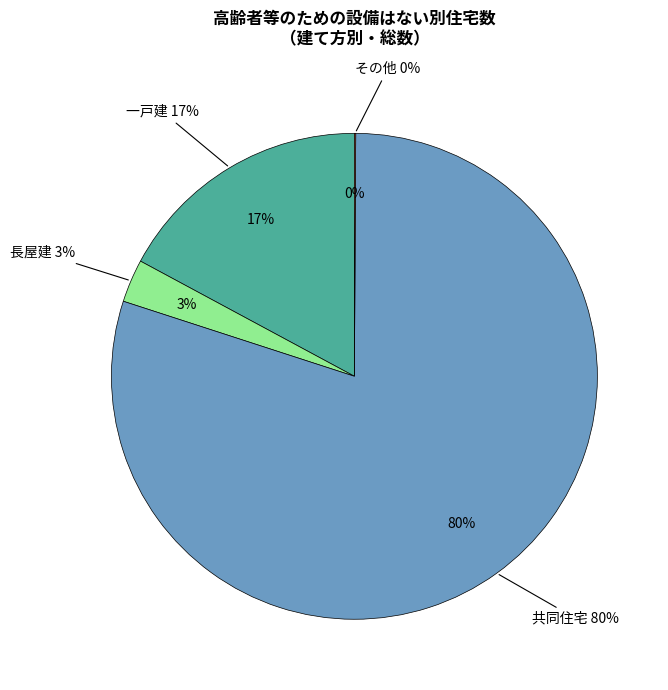

To the nearest percent, what is the average slice percentage?

25%